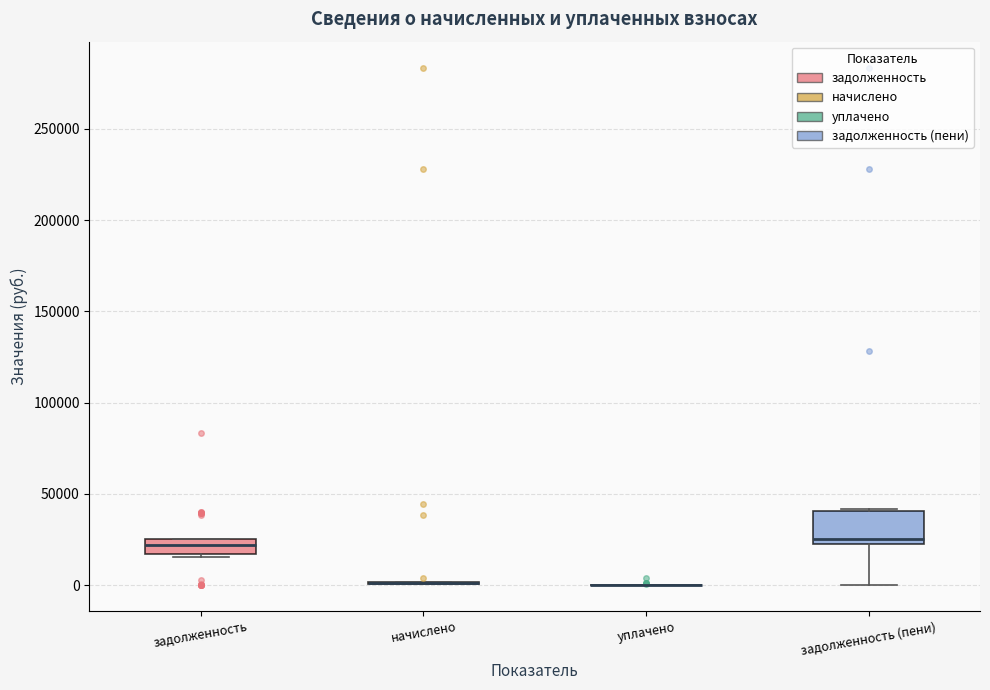

Where is the upper edge of the box for задолженность (пени) on the y-axis? The values are not printed on the chart, so give them approximately, as read against the axis.

40000